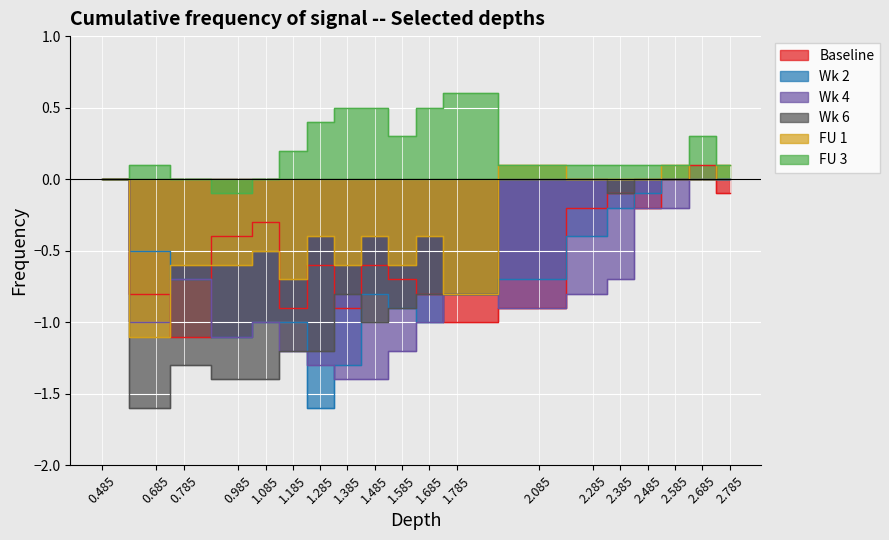

What position from the right is 2.585?

3